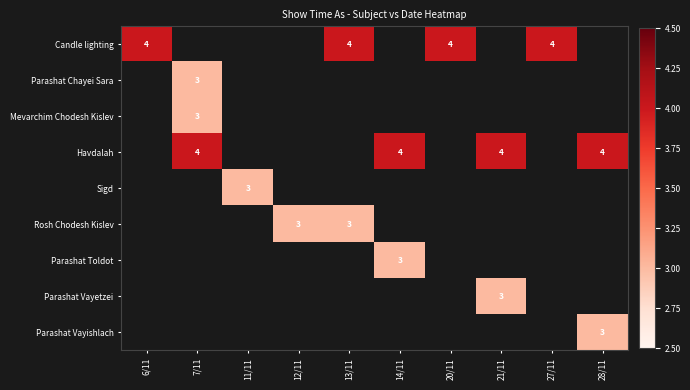

The value of Candle lighting at 13/11 is 2. True or false?

False